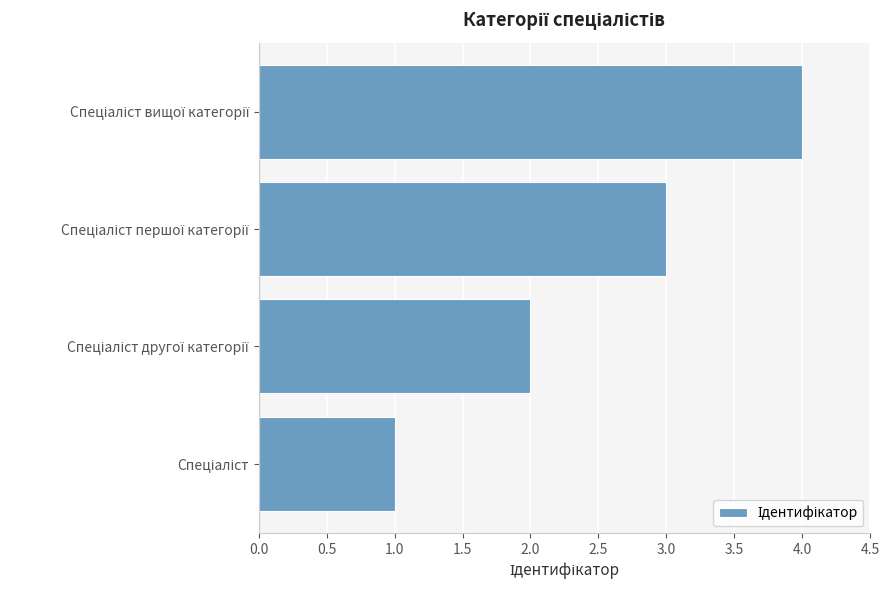

Are the bars horizontal?

Yes